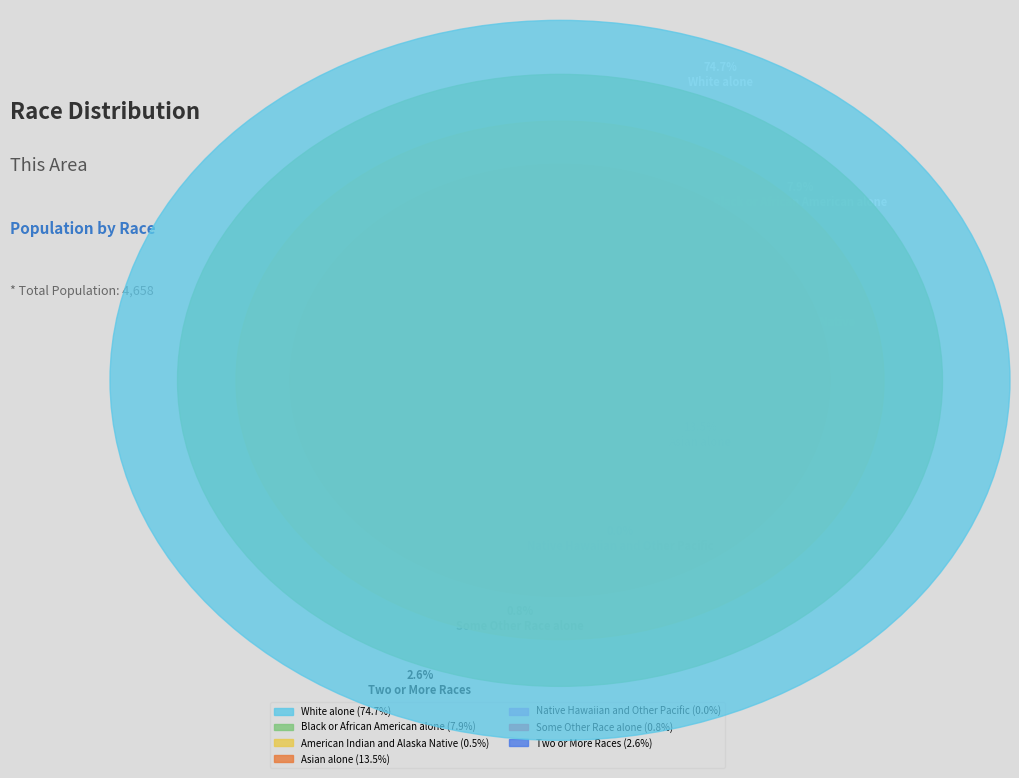

What percentage is the White alone slice, to the nearest percent?

75%